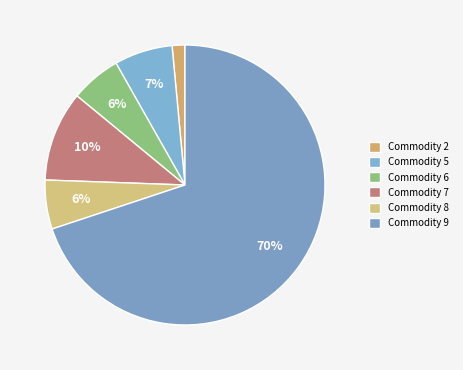

How many segments does this pie chart have?

6